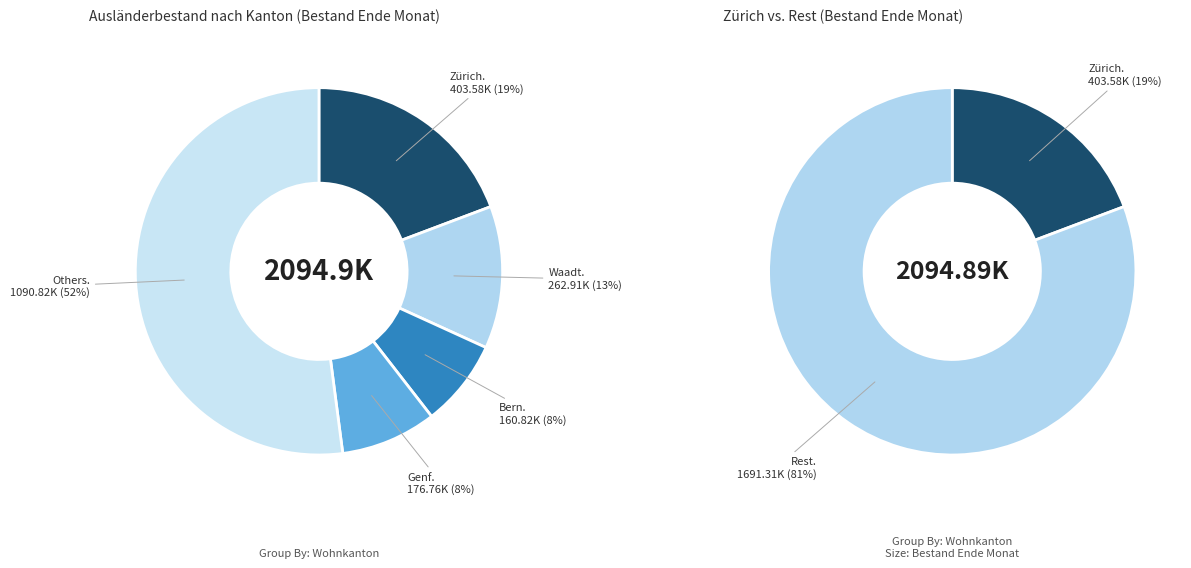

Between Zug and Appenzell I. Rh., which is larger?

Zug